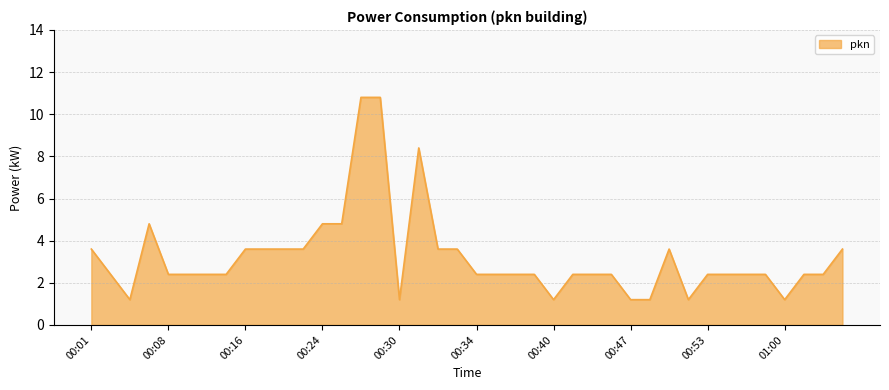

What is the minimum value shown in the chart?

1.2